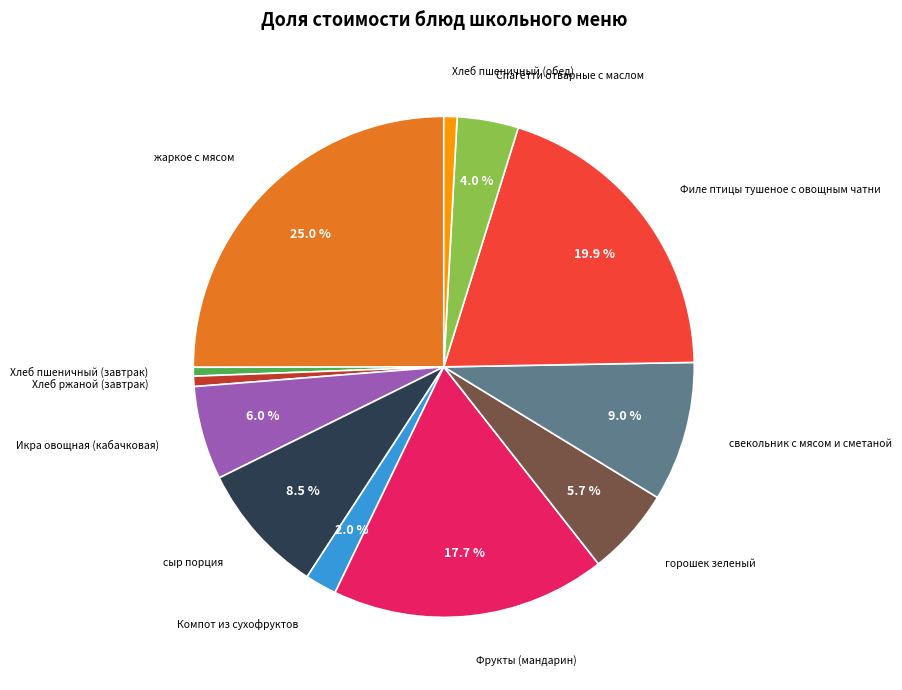

Does any single category account for the majority?

No